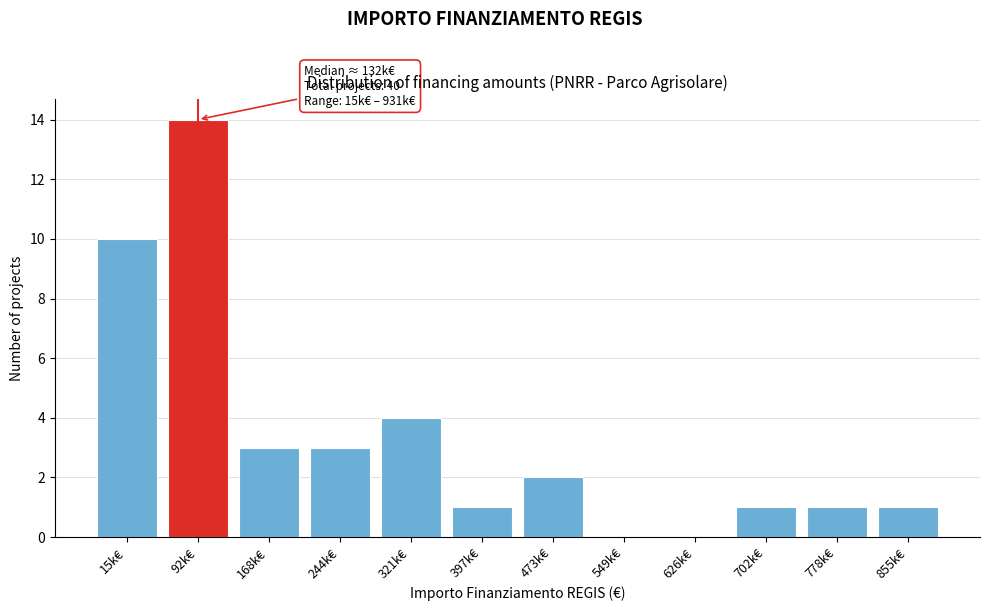

Reading left to right, list all the values displayed in this chart.

15k€=10	92k€=14	168k€=3	244k€=3	321k€=4	397k€=1	473k€=2	549k€=0	626k€=0	702k€=1	778k€=1	855k€=1